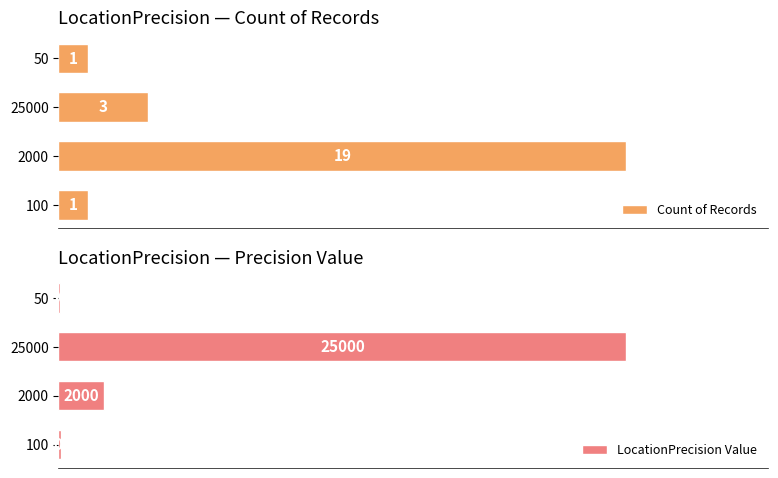

What is the value of the Count of Records bar at the 4th from the left?

1